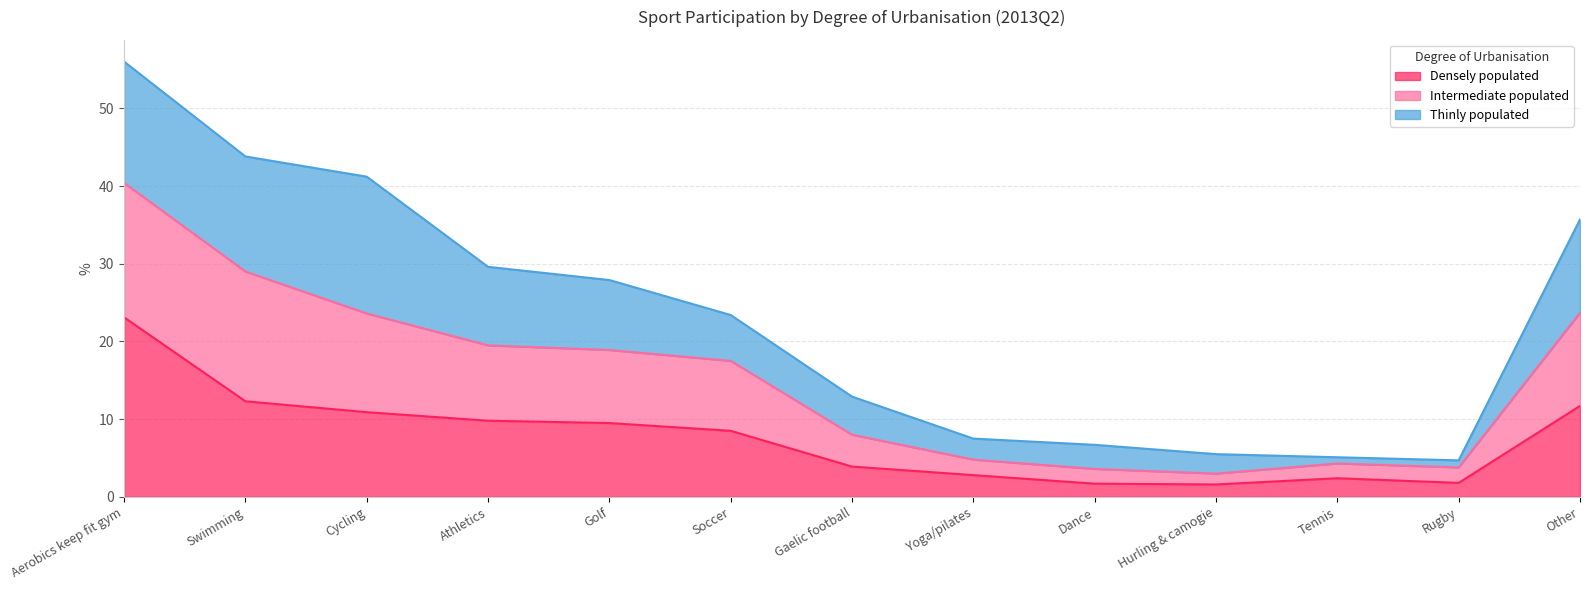

Where is the first local minimum for Densely populated?

Hurling & camogie